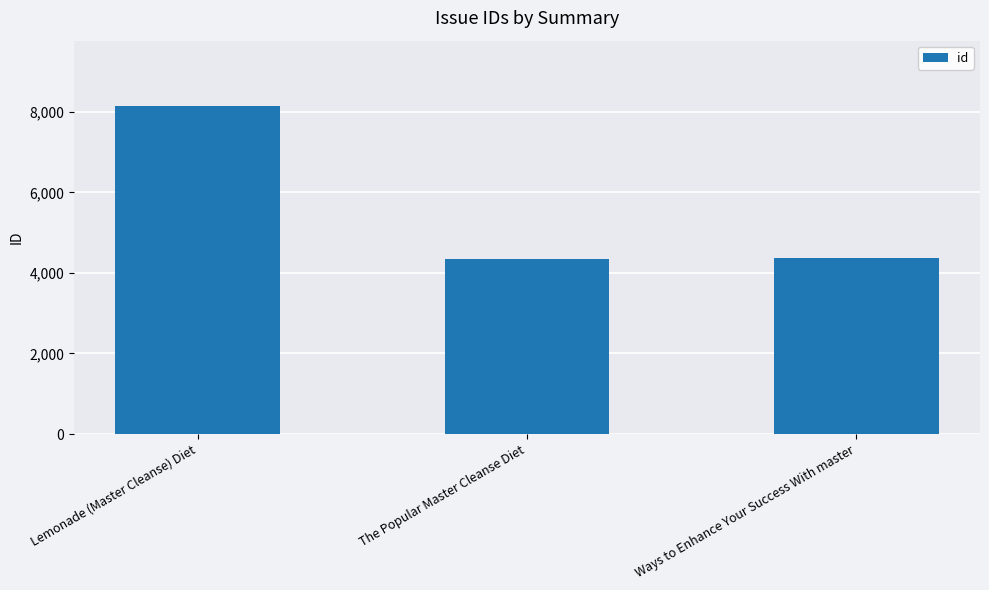

What is the greatest value displayed?

8136